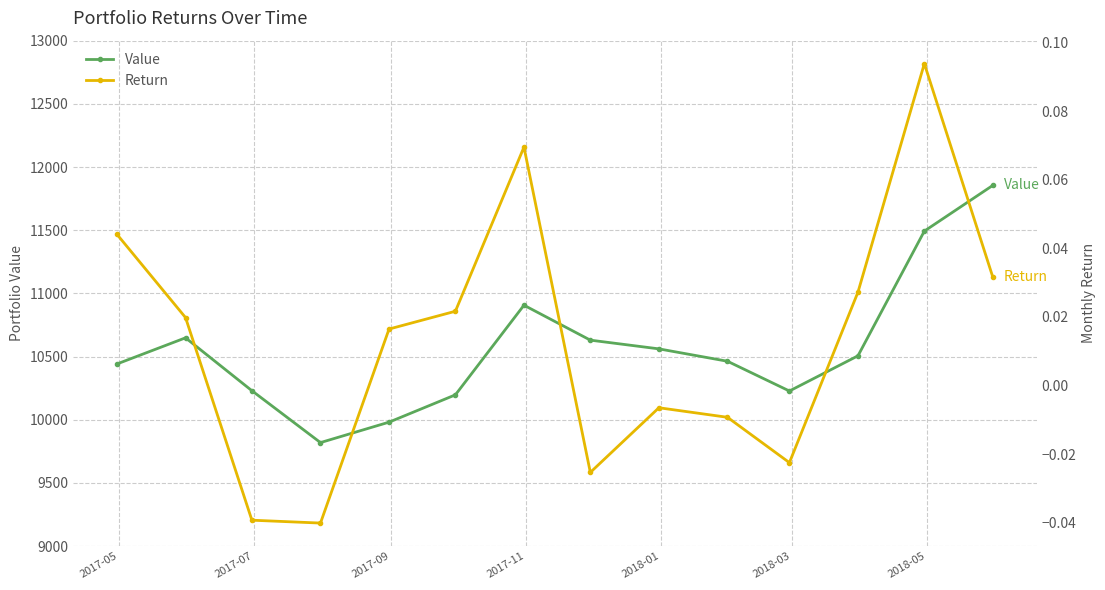

In Return, how many points are higher than both neighbors (excluding endpoints)?

3